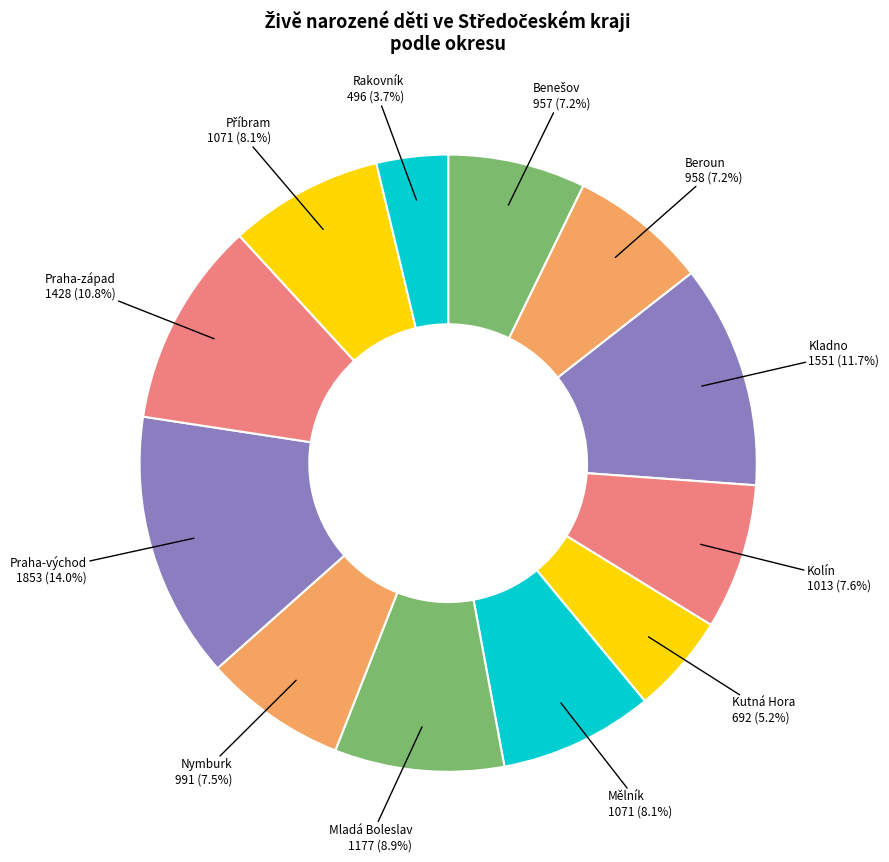

How many segments does this pie chart have?

12